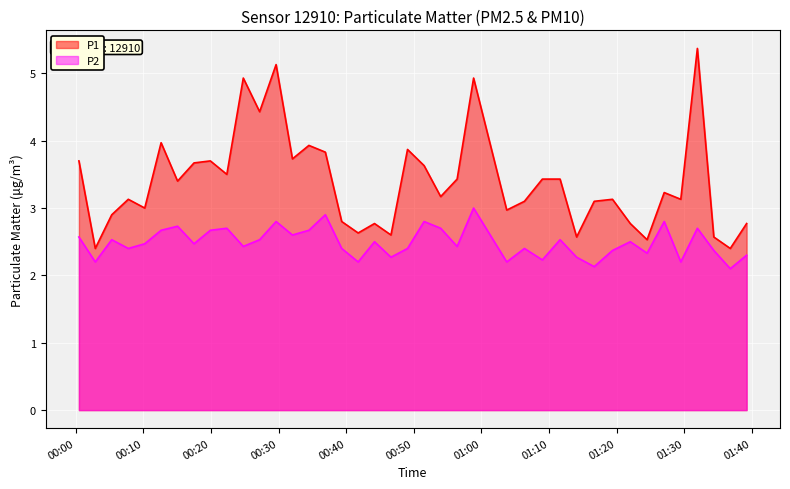

Which series has the largest range (max minus min)?

P1